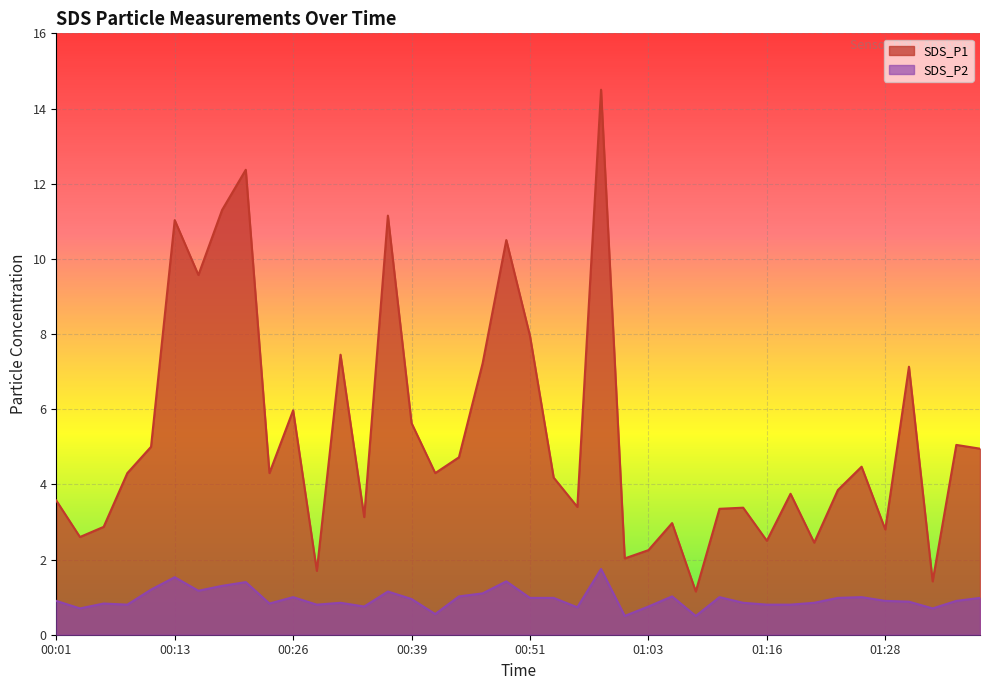

Which series has the widest spread of values?

SDS_P1